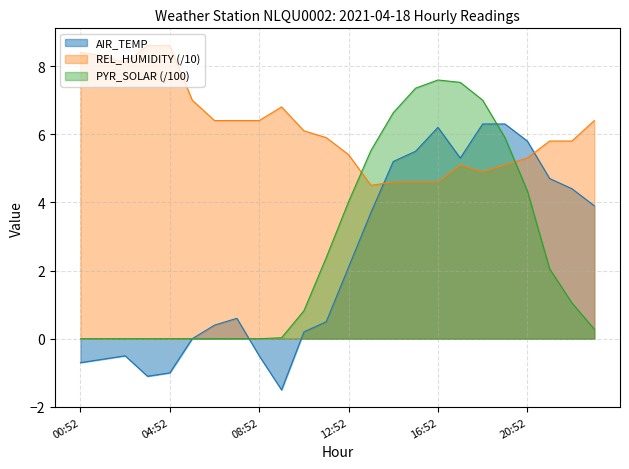

Which series ends up on top after the final intersection of PYR_SOLAR and AIR_TEMP?

AIR_TEMP